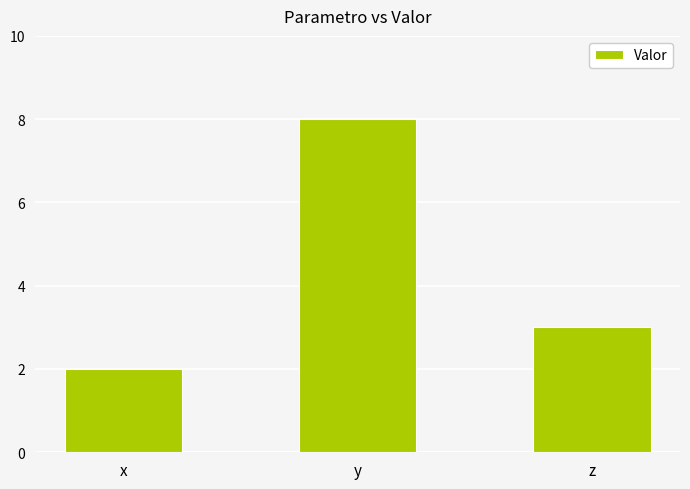

Count the number of data series in this chart.

1